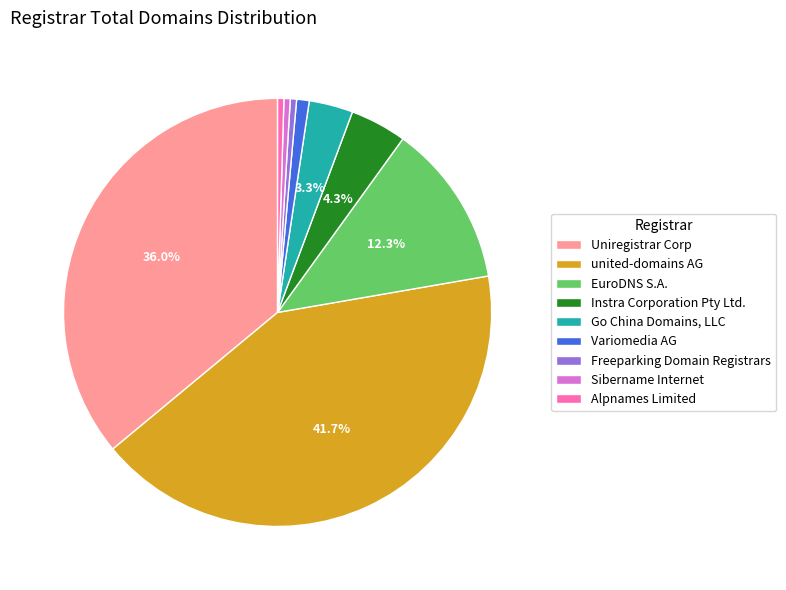

What percentage is NOT represented by Go China Domains, LLC?

96.7%